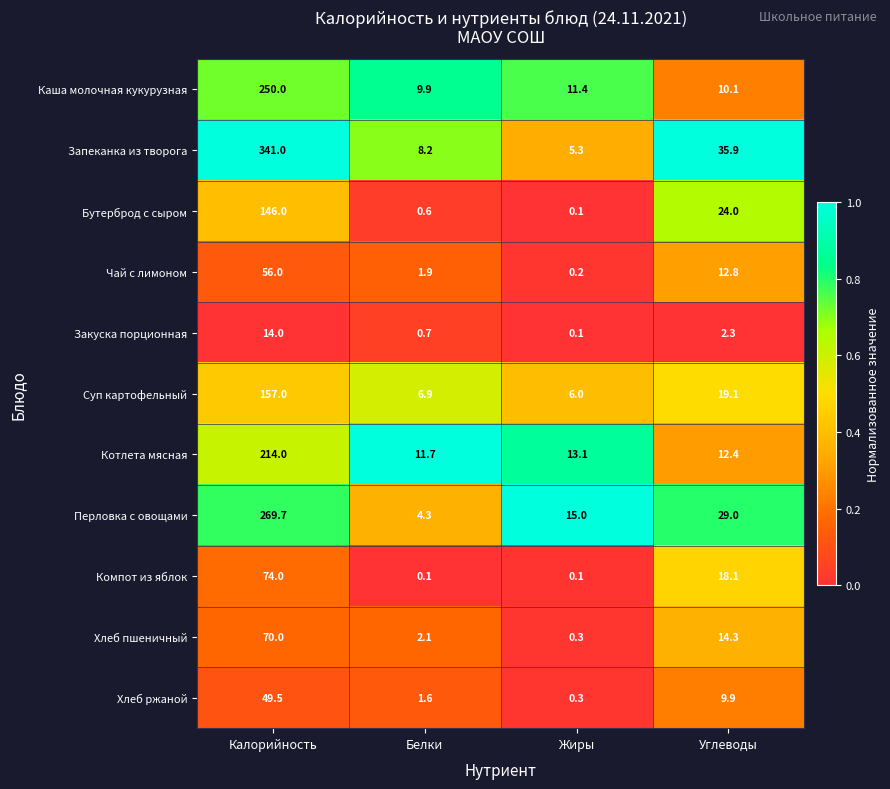

What is the spread (max minus min) of values at Углеводы?

33.6